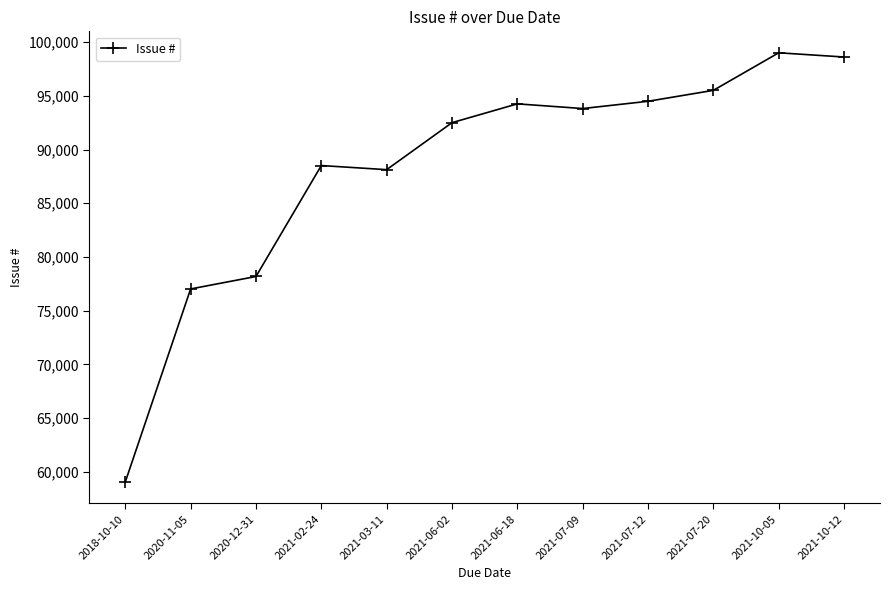

How many lines are shown in the chart?

1